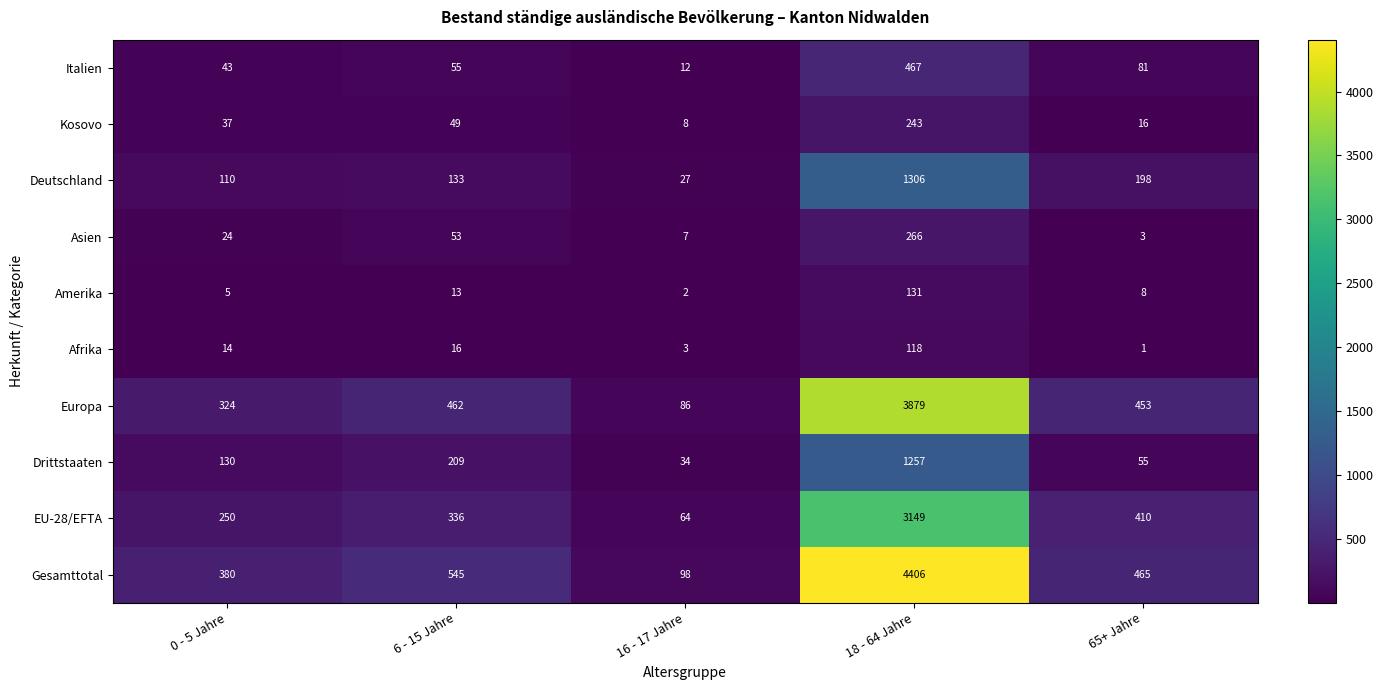

Is it true that Afrika equals 55 at 18 - 64 Jahre?

False